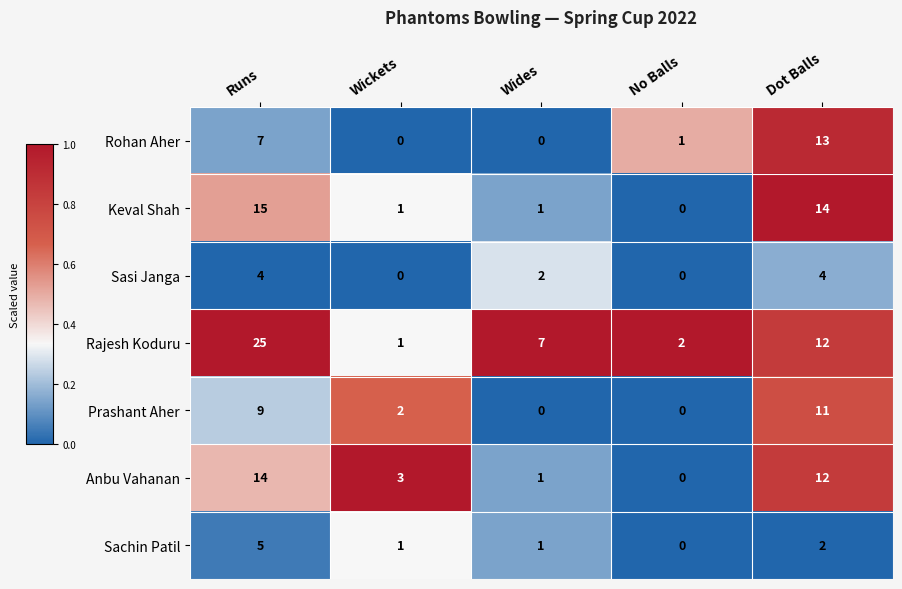

At which category is the sum across all series the highest?

Runs